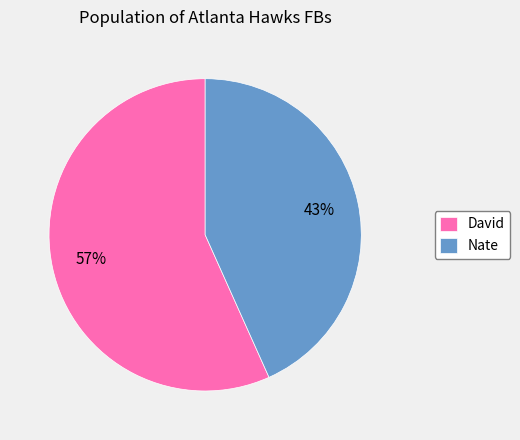

To the nearest percent, what is the average slice percentage?

50%